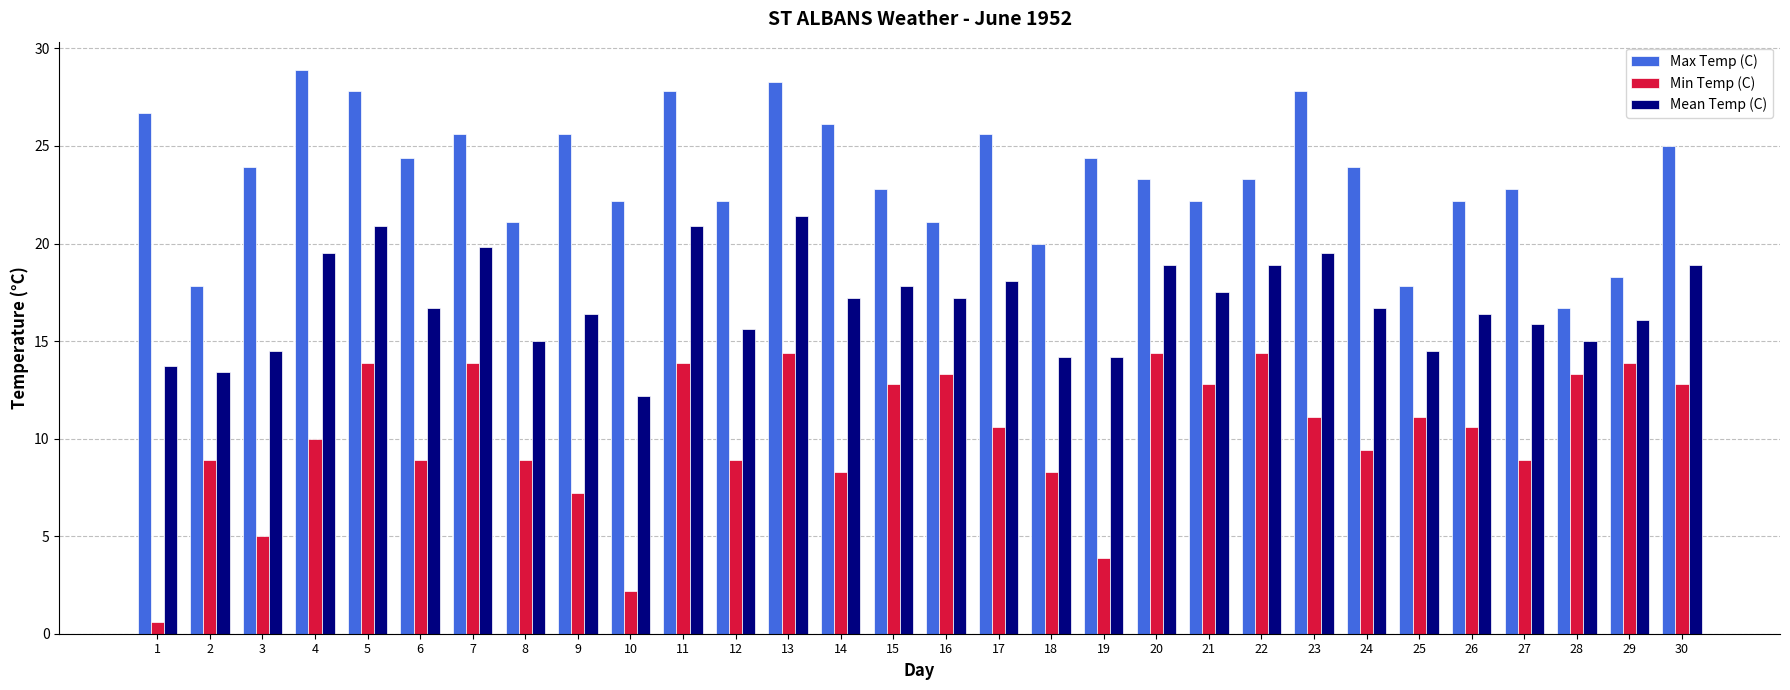

Reading left to right, transcribe all the data shown in this chart.

Max Temp (C): 26.7	17.8	23.9	28.9	27.8	24.4	25.6	21.1	25.6	22.2	27.8	22.2	28.3	26.1	22.8	21.1	25.6	20.0	24.4	23.3	22.2	23.3	27.8	23.9	17.8	22.2	22.8	16.7	18.3	25.0
Min Temp (C): 0.6	8.9	5.0	10.0	13.9	8.9	13.9	8.9	7.2	2.2	13.9	8.9	14.4	8.3	12.8	13.3	10.6	8.3	3.9	14.4	12.8	14.4	11.1	9.4	11.1	10.6	8.9	13.3	13.9	12.8
Mean Temp (C): 13.7	13.4	14.5	19.5	20.9	16.7	19.8	15.0	16.4	12.2	20.9	15.6	21.4	17.2	17.8	17.2	18.1	14.2	14.2	18.9	17.5	18.9	19.5	16.7	14.5	16.4	15.9	15.0	16.1	18.9